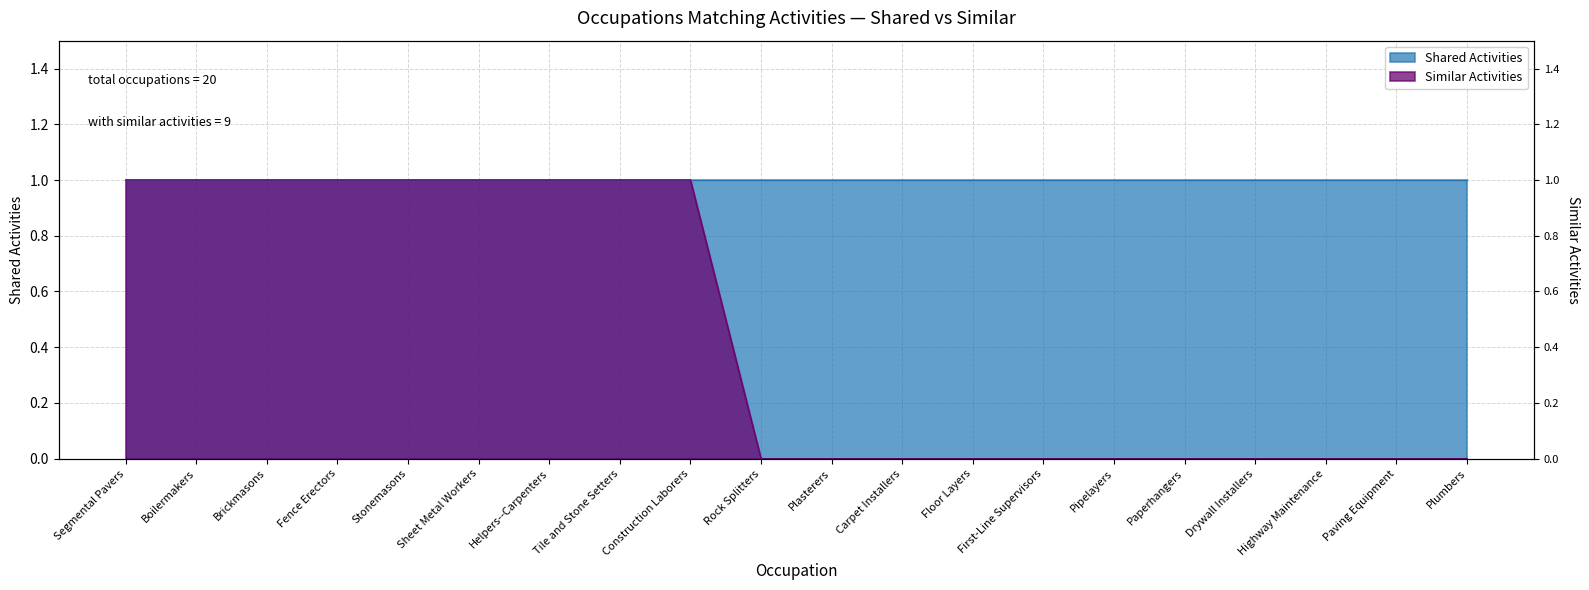

At which category does the chart reach its minimum across all series?

Rock Splitters